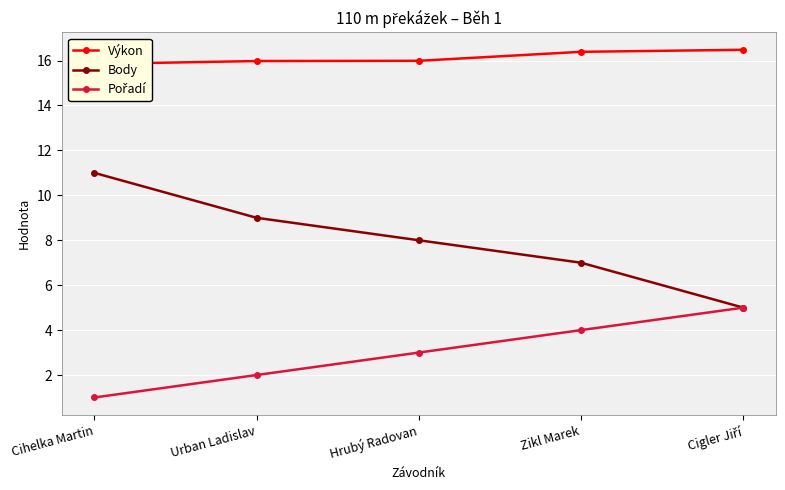

What is the label of the 1st point from the right?

Cigler Jiří